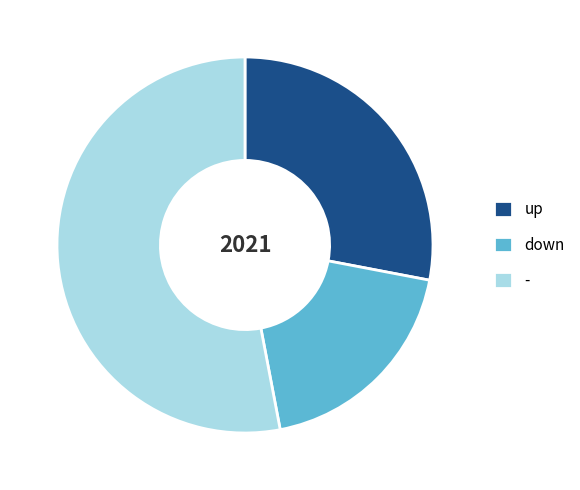

The up slice represents 42% of the pie. True or false?

False